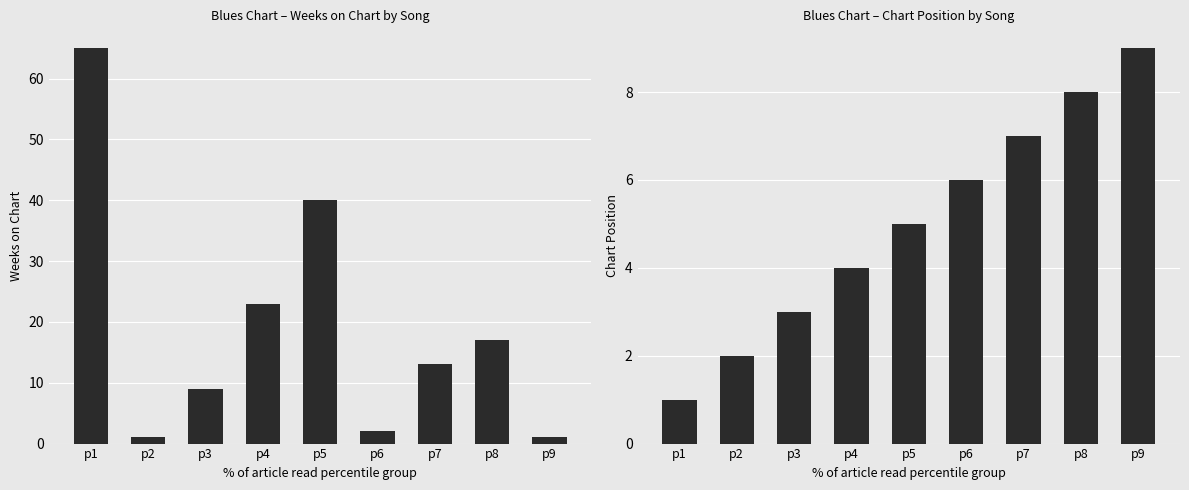

What are all the series names shown in the legend?

Weeks on Chart, Position